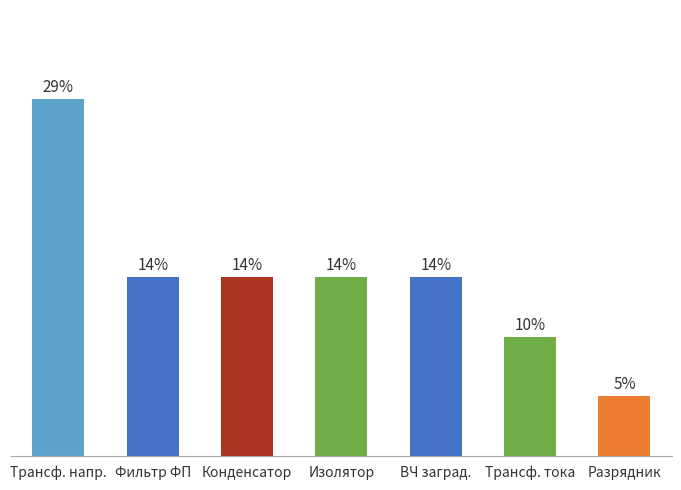

Are the bars horizontal?

No